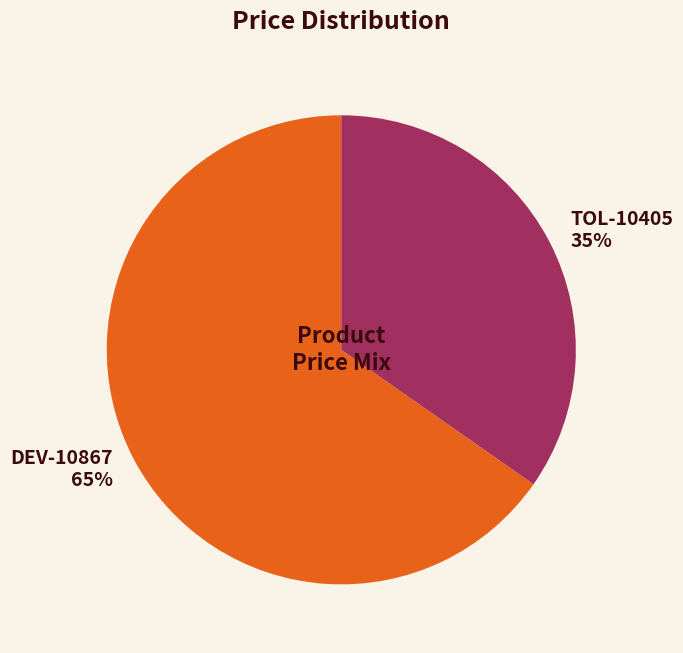

Count the number of slices in the pie.

2